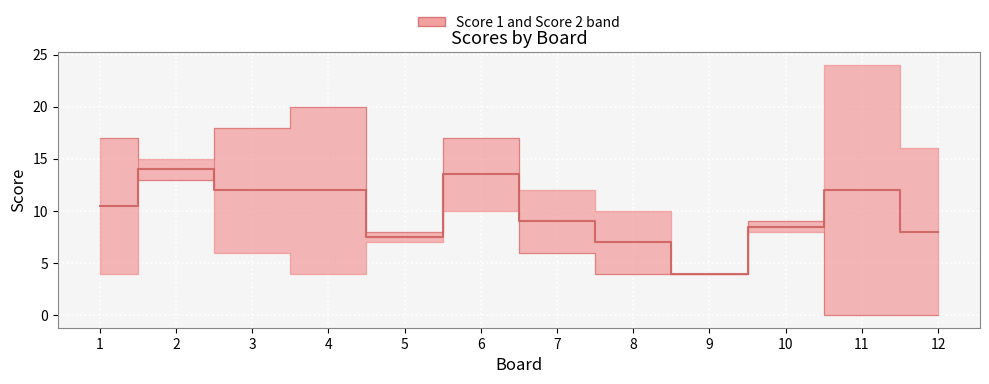

What is the approximate value of Score 1 at 3?

12.0